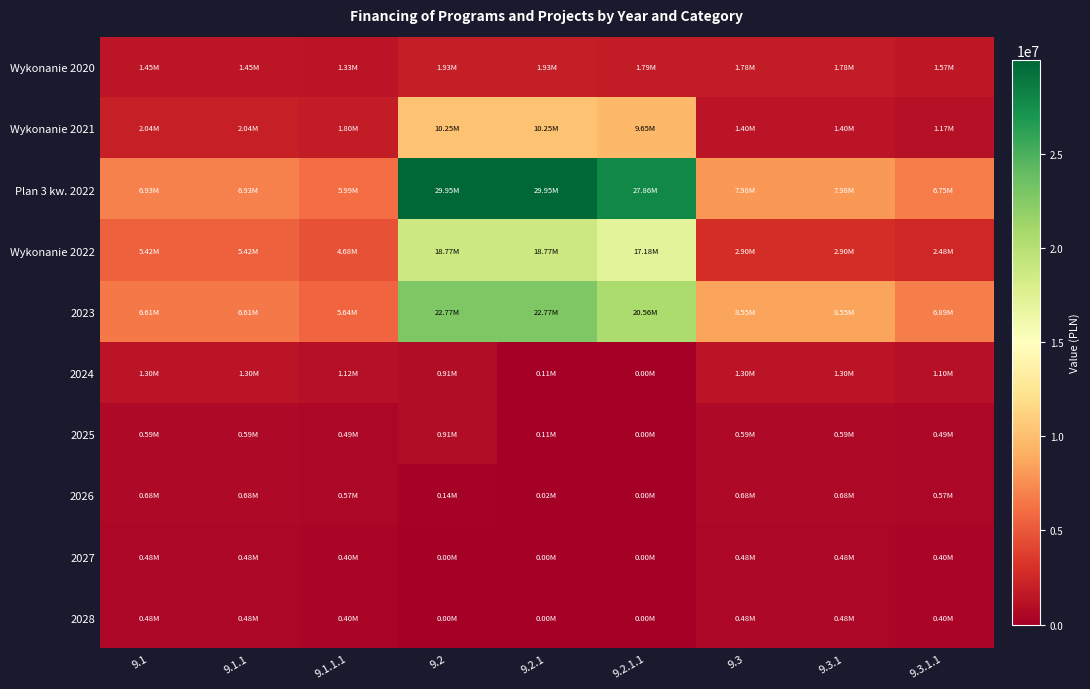

Reading left to right, list all the values displayed in this chart.

Wykonanie 2020: 9.1=1448437.8	9.1.1=1448437.8	9.1.1.1=1334883.0	9.2=1929933.8	9.2.1=1929933.8	9.2.1.1=1790570.5	9.3=1782004.6	9.3.1=1782004.5	9.3.1.1=1566366.5
Wykonanie 2021: 9.1=2035338.1	9.1.1=2035338.1	9.1.1.1=1801058.1	9.2=10250307.9	9.2.1=10250307.9	9.2.1.1=9645555.0	9.3=1401694.9	9.3.1=1401694.9	9.3.1.1=1166776.3
Plan 3 kw. 2022: 9.1=6925518.6	9.1.1=6925518.6	9.1.1.1=5987111.6	9.2=29951771.9	9.2.1=29951771.9	9.2.1.1=27862842.8	9.3=7975272.7	9.3.1=7975272.7	9.3.1.1=6750530.6
Wykonanie 2022: 9.1=5424630.3	9.1.1=5424630.3	9.1.1.1=4682235.9	9.2=18765714.6	9.2.1=18765714.6	9.2.1.1=17184771.7	9.3=2902933.2	9.3.1=2902933.2	9.3.1.1=2481480.3
2023: 9.1=6605643.6	9.1.1=6605643.6	9.1.1.1=5638150.3	9.2=22773558.8	9.2.1=22773558.8	9.2.1.1=20558193.3	9.3=8552432.6	9.3.1=8552432.6	9.3.1.1=6885815.8
2024: 9.1=1299013.8	9.1.1=1299013.8	9.1.1.1=1120398.1	9.2=907936.0	9.2.1=107936.0	9.2.1.1=0.0	9.3=1299845.1	9.3.1=1299845.1	9.3.1.1=1100125.4
2025: 9.1=591888.0	9.1.1=591888.0	9.1.1.1=488426.0	9.2=907936.0	9.2.1=107936.0	9.2.1.1=0.0	9.3=591888.0	9.3.1=591888.0	9.3.1.1=488426.0
2026: 9.1=684684.0	9.1.1=684684.0	9.1.1.1=565001.2	9.2=137752.0	9.2.1=16376.0	9.2.1.1=0.0	9.3=684684.0	9.3.1=684684.0	9.3.1.1=565001.2
2027: 9.1=481536.0	9.1.1=481536.0	9.1.1.1=397363.5	9.2=0.0	9.2.1=0.0	9.2.1.1=0.0	9.3=481536.0	9.3.1=481536.0	9.3.1.1=397363.5
2028: 9.1=481536.0	9.1.1=481536.0	9.1.1.1=397363.5	9.2=0.0	9.2.1=0.0	9.2.1.1=0.0	9.3=481536.0	9.3.1=481536.0	9.3.1.1=397363.5